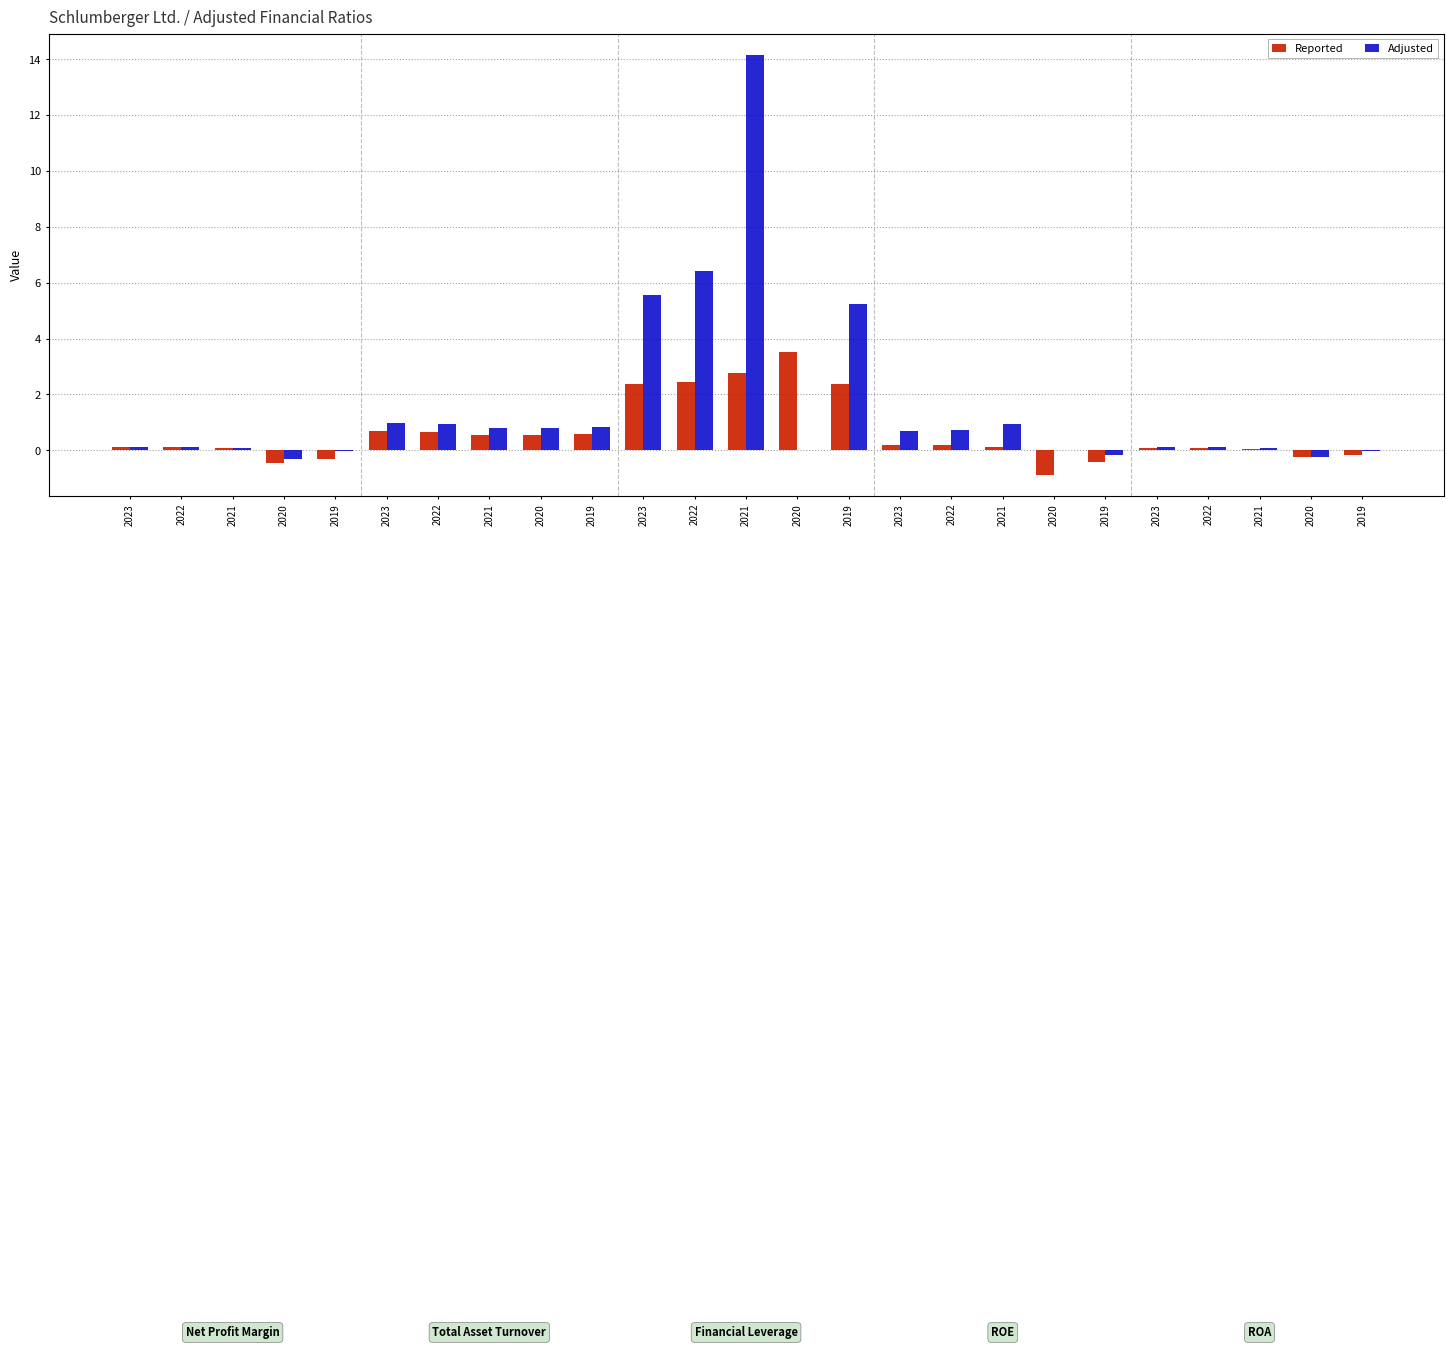

Rank the categories by Adjusted value from lowest to highest.

2020, 2020, 2019, 2019, 2019, 2020, 2020, 2021, 2021, 2022, 2022, 2023, 2023, 2023, 2022, 2021, 2020, 2019, 2022, 2021, 2023, 2019, 2023, 2022, 2021